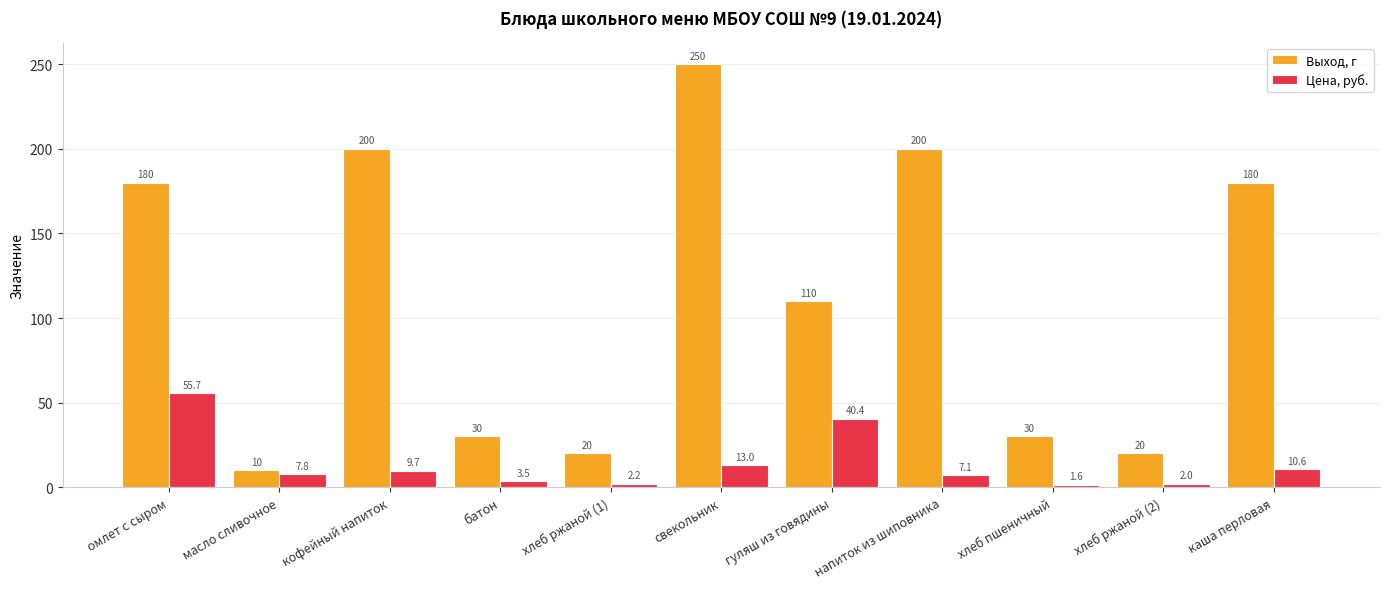

What is the difference between the Выход, г values at масло сливочное and кофейный напиток?

190.0